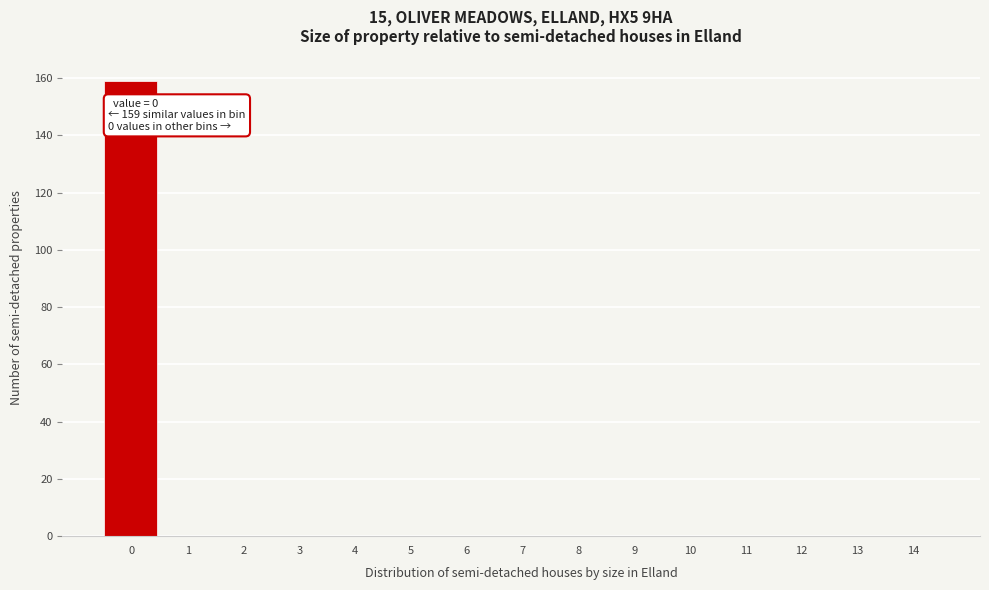

Reading left to right, transcribe all the data shown in this chart.

0=159	1=0	2=0	3=0	4=0	5=0	6=0	7=0	8=0	9=0	10=0	11=0	12=0	13=0	14=0